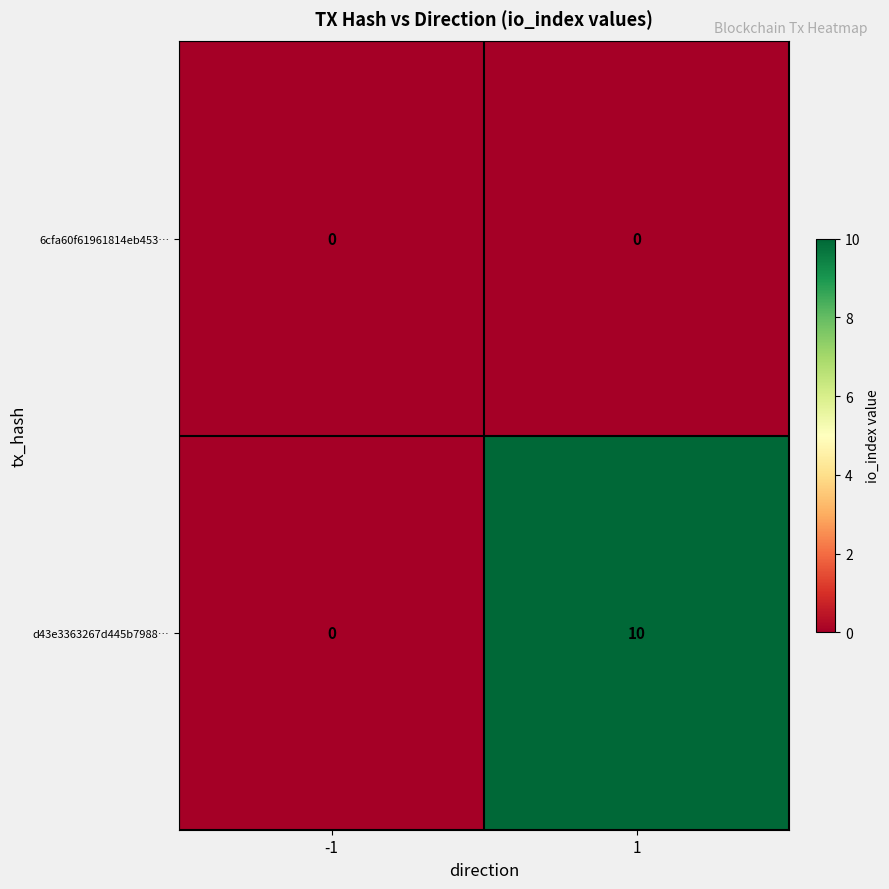

List the series in order of their overall mean, lowest first.

6cfa60f61961814eb453…, d43e3363267d445b7988…